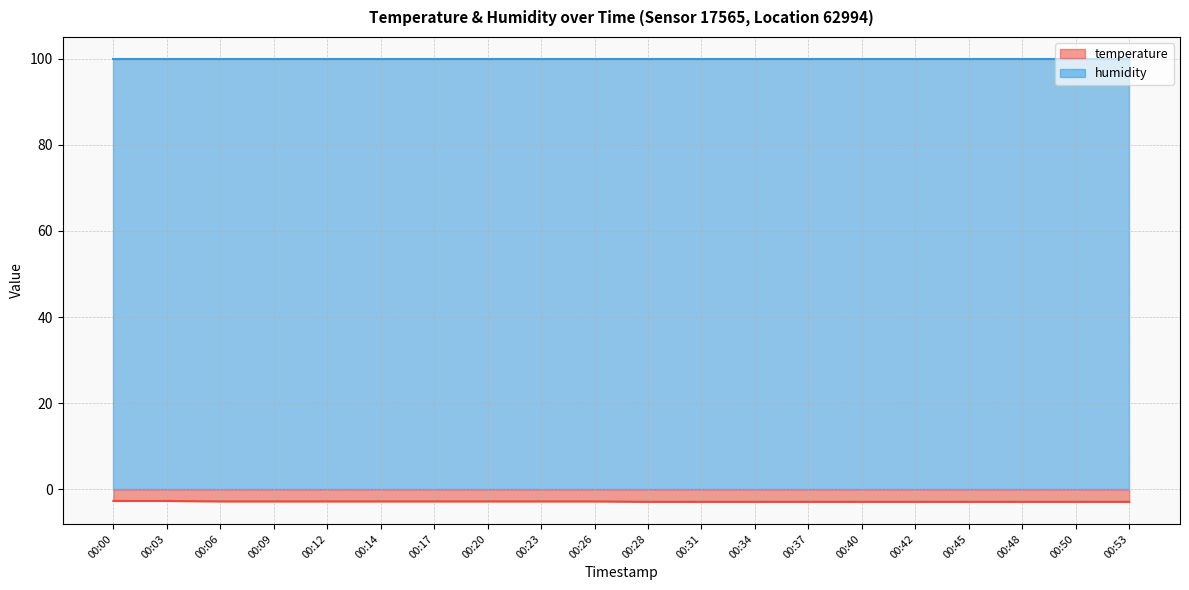

What is the difference between the values at 00:20 and 00:48?

0.1